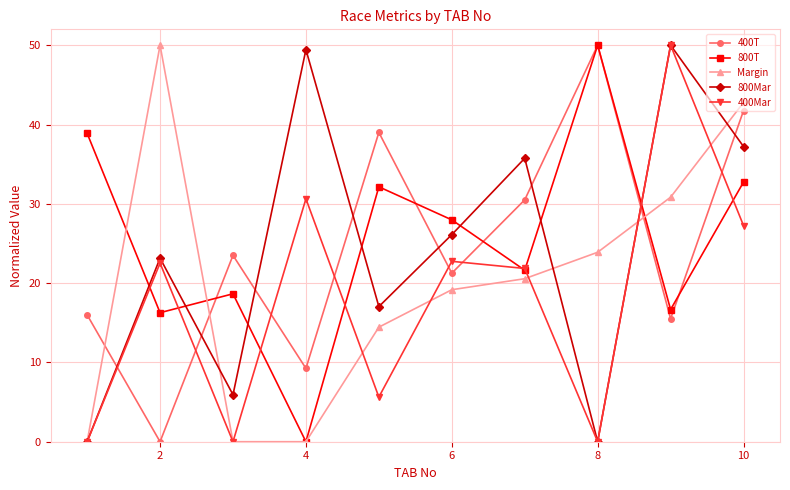

True or false: 800T has more than 2 points higher than both neighbors.

True